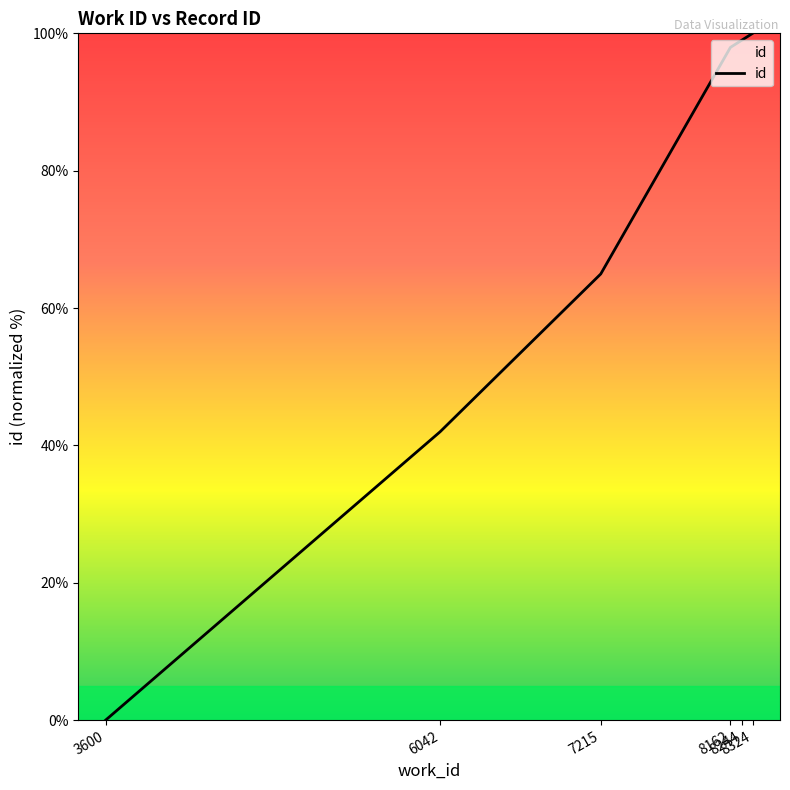

List the labels in order of value, largest first.

8324, 8244, 8162, 7215, 6042, 3600